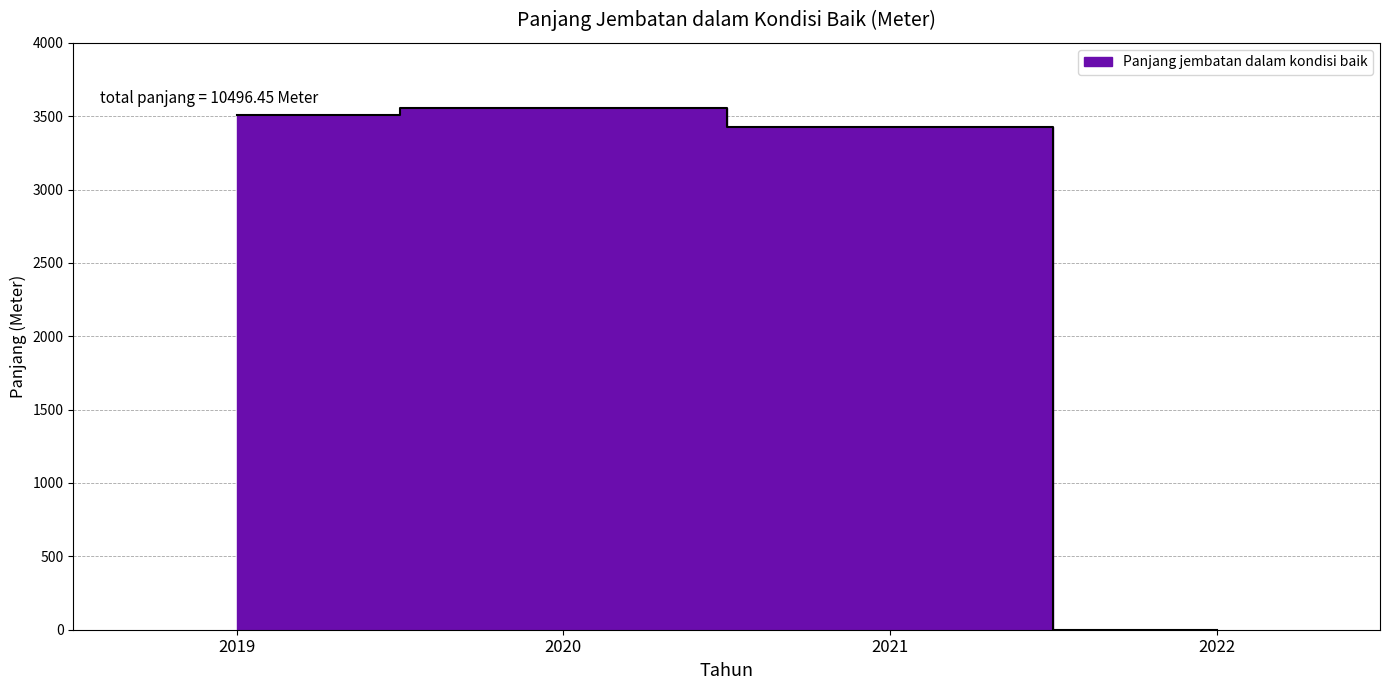

What is the difference between the second highest and second lowest values?

79.0